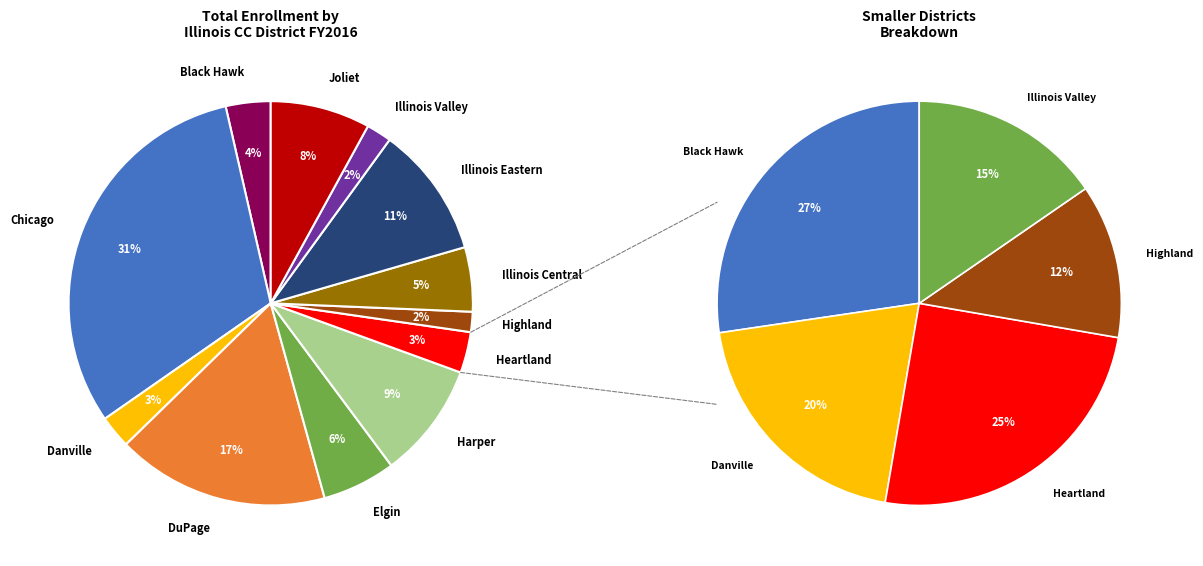

Which category has the biggest portion of the pie?

Black Hawk